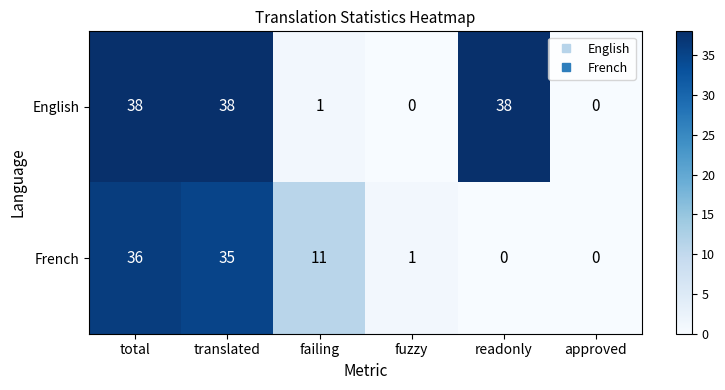

What is the difference between the second highest and second lowest values in the English series?

38